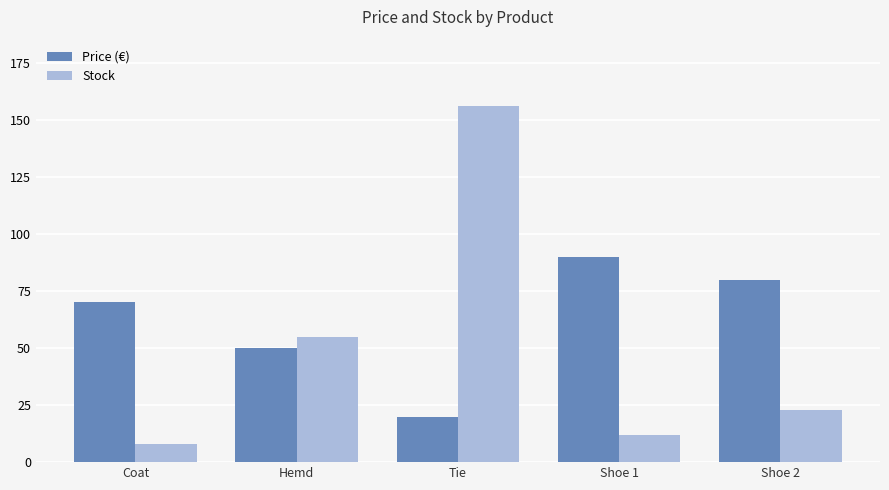

What are all the series names shown in the legend?

Price (€), Stock